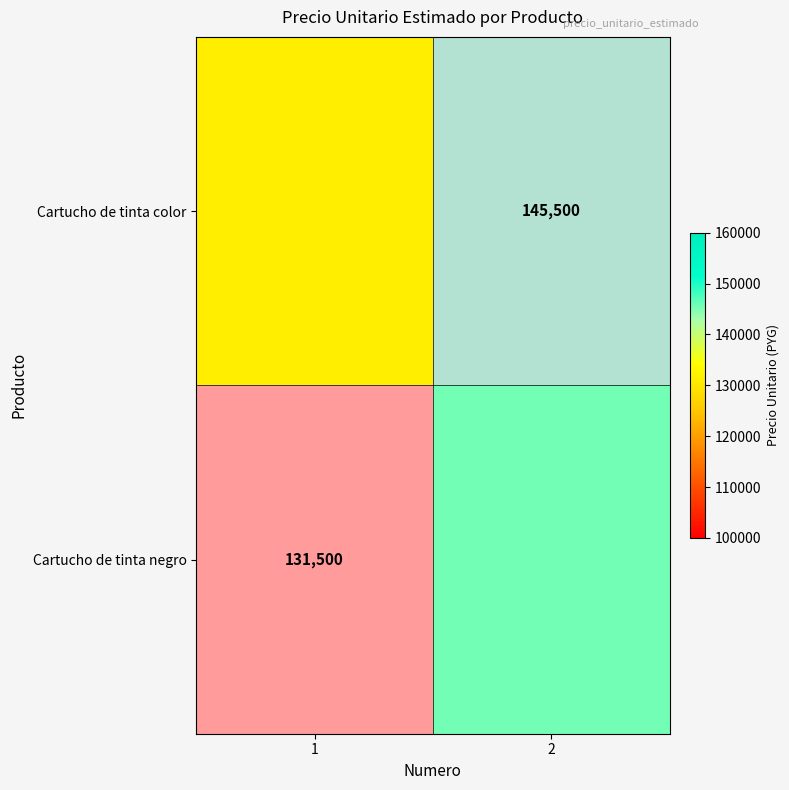

Which category has the lowest value in the Cartucho de tinta negro series?

1